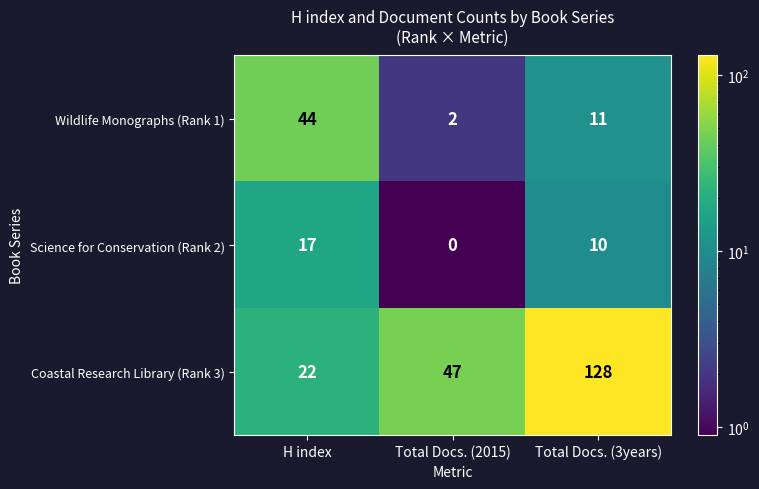

True or false: Wildlife Monographs (Rank 1) has a value of 3 at Total Docs. (2015).

False